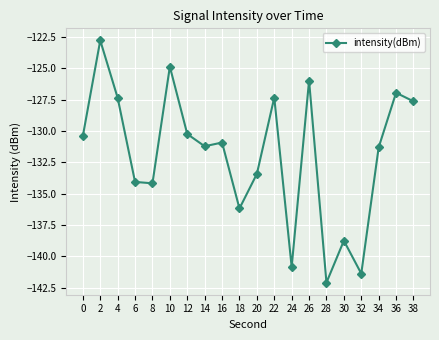

What is the value of the 17th point from the left?

-141.4